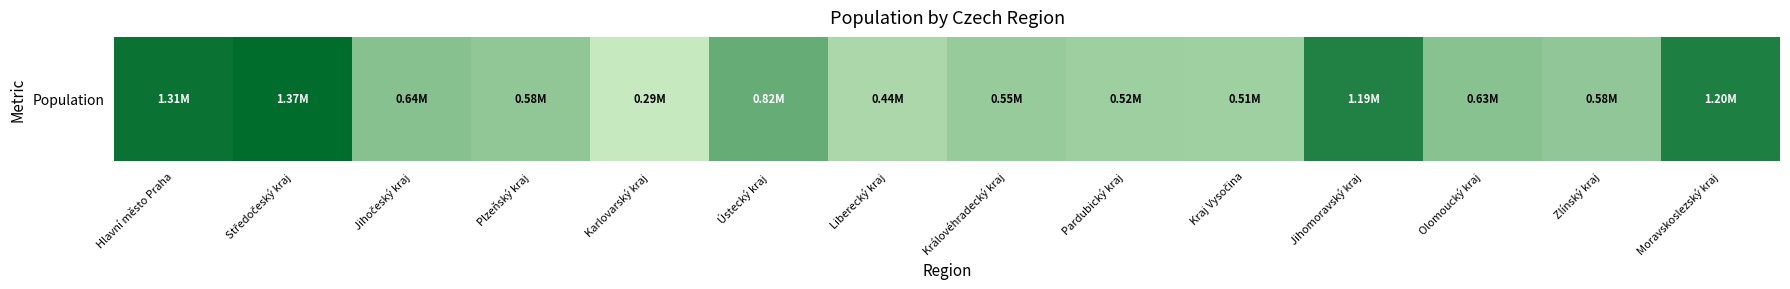

Rank the categories by value from highest to lowest.

Středočeský kraj, Hlavní město Praha, Moravskoslezský kraj, Jihomoravský kraj, Ústecký kraj, Jihočeský kraj, Olomoucký kraj, Plzeňský kraj, Zlínský kraj, Královéhradecký kraj, Pardubický kraj, Kraj Vysočina, Liberecký kraj, Karlovarský kraj